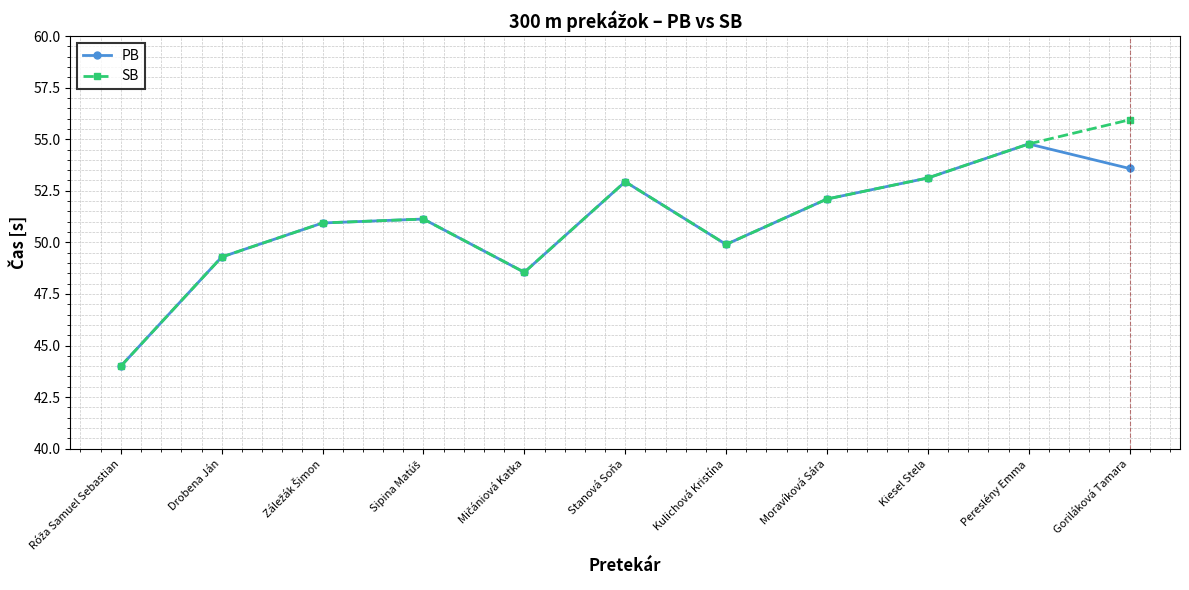

Which series has the largest range (max minus min)?

SB